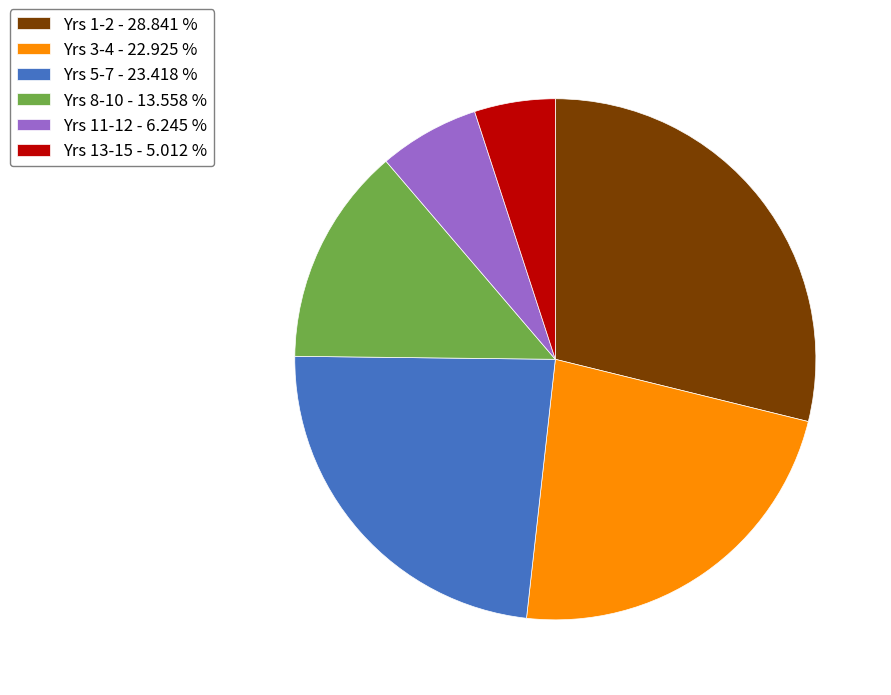

Is there a majority slice in this chart?

No